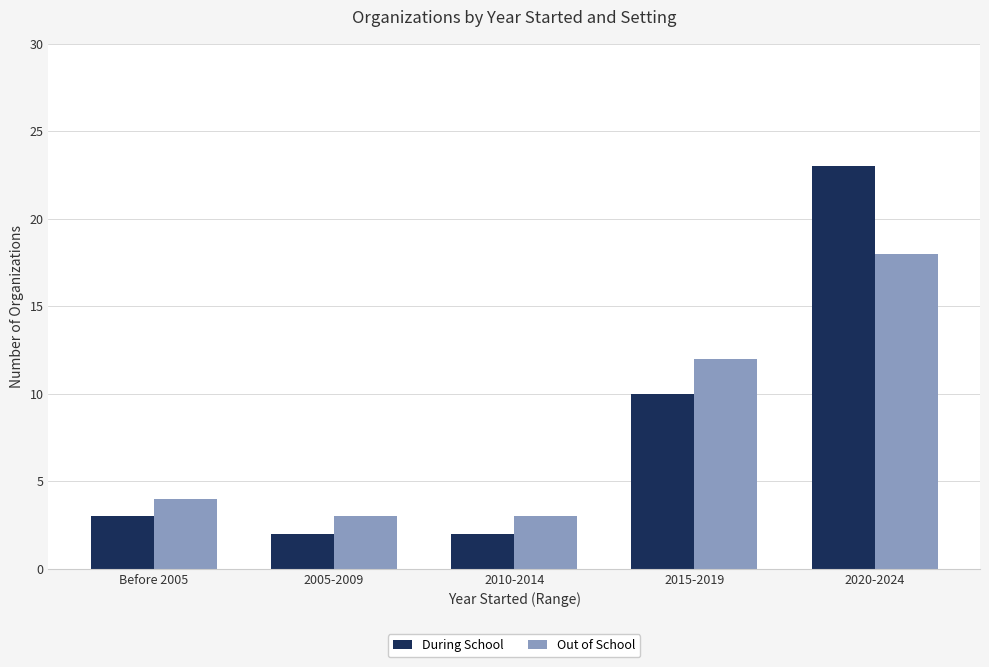

Reading right to left, list all the values displayed in this chart.

During School: 2020-2024=23	2015-2019=10	2010-2014=2	2005-2009=2	Before 2005=3
Out of School: 2020-2024=18	2015-2019=12	2010-2014=3	2005-2009=3	Before 2005=4